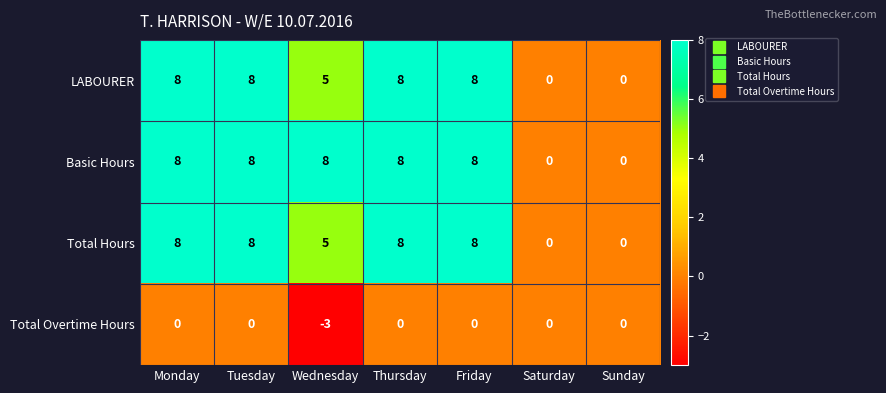

What is the sum of all Total Hours values?

37